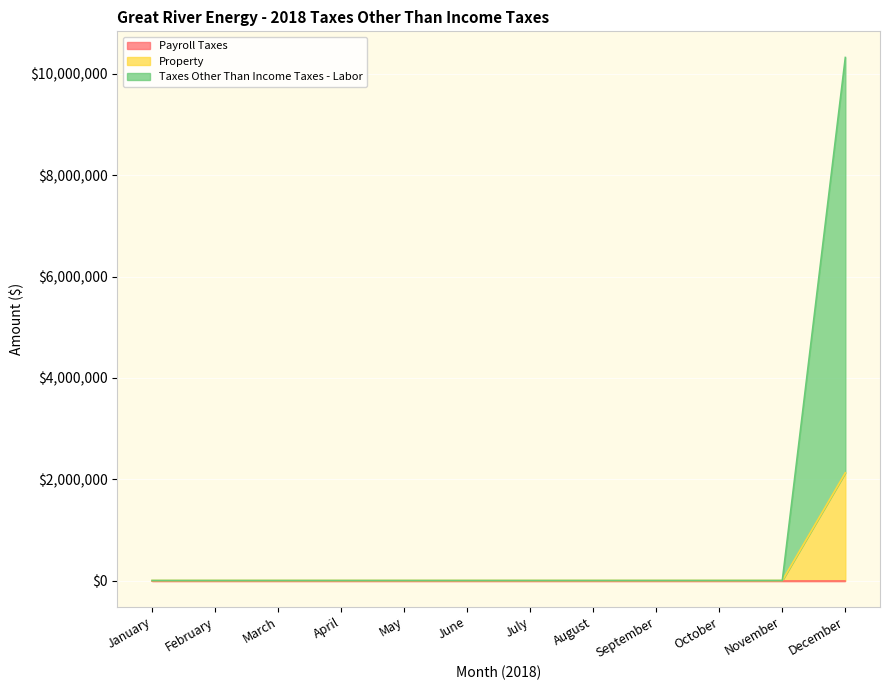

Is the value of Taxes Other Than Income Taxes - Labor at September greater than the value of Property at December?

No